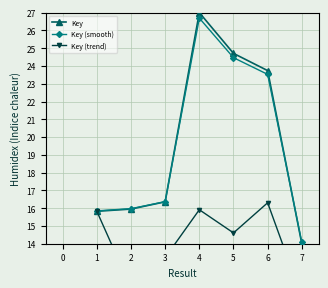

True or false: Key (smooth) and Key (trend) intersect in this chart.

False